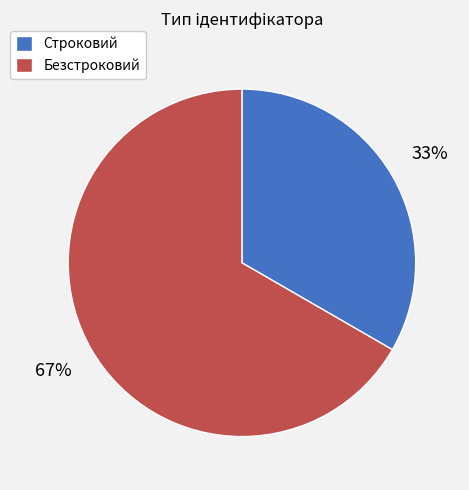

Between Безстроковий and Строковий, which is larger?

Безстроковий